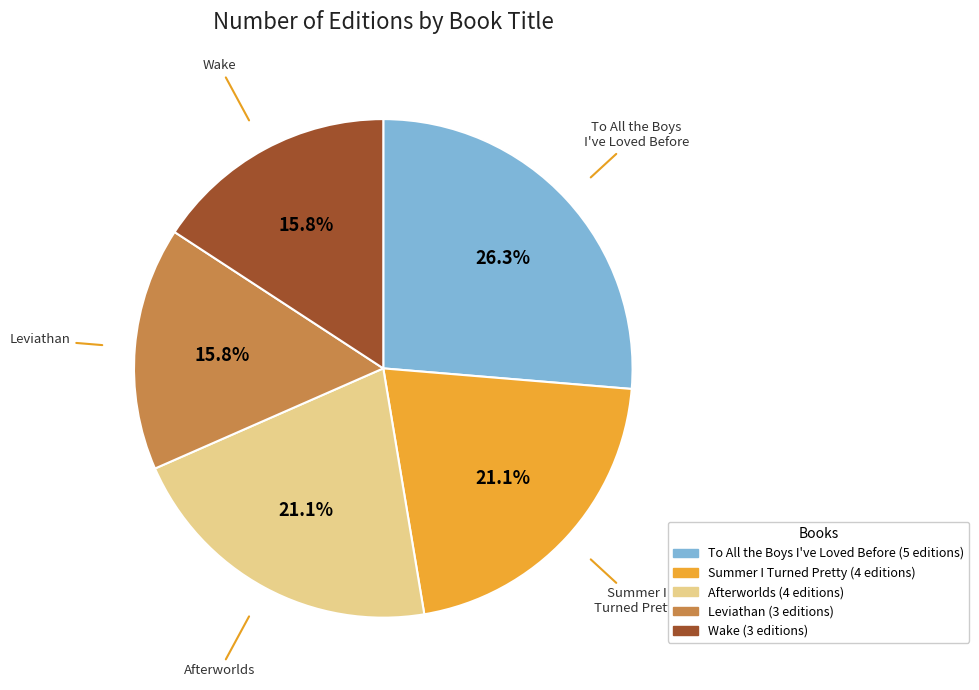

Do Wake and To All the Boys I've Loved Before together represent more than half of the pie?

No